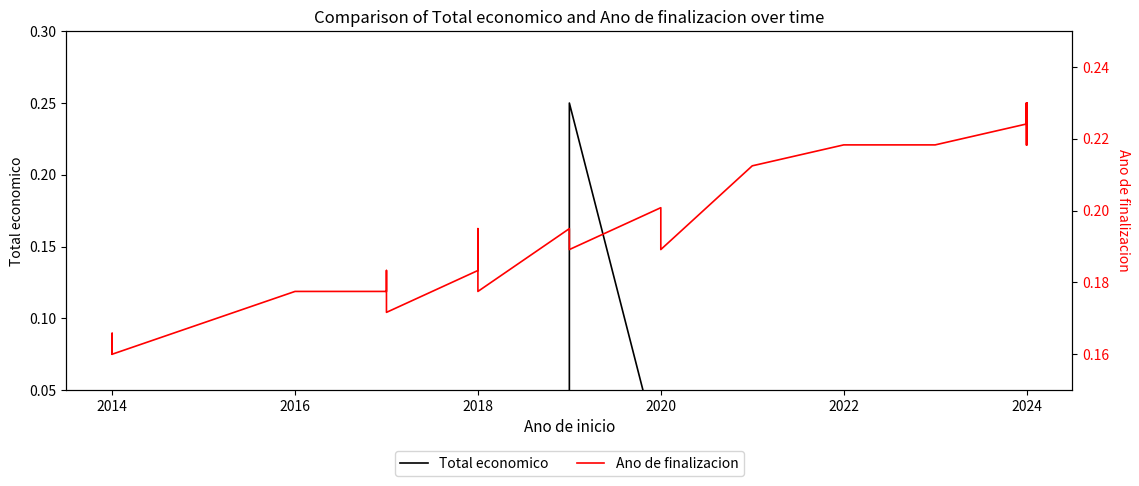

Reading right to left, list all the values displayed in this chart.

Total economico: 0.0	0.0	0.0	0.0	0.0	0.0	0.0	0.0	0.0	0.0	0.0	0.0	0.0	0.0	0.0	0.0	0.0	0.0	0.0	0.0	0.0	0.0	0.2	0.0	0.0	0.0	0.0	0.0	0.0	0.0	0.0	0.0	0.0	0.0	0.0	0.0	0.0	0.0	0.0	0.0
Ano de finalizacion: 0.2	0.2	0.2	0.2	0.2	0.2	0.2	0.2	0.2	0.2	0.2	0.2	0.2	0.2	0.2	0.2	0.2	0.2	0.2	0.2	0.2	0.2	0.2	0.2	0.2	0.2	0.2	0.2	0.2	0.2	0.2	0.2	0.2	0.2	0.2	0.2	0.2	0.2	0.2	0.2